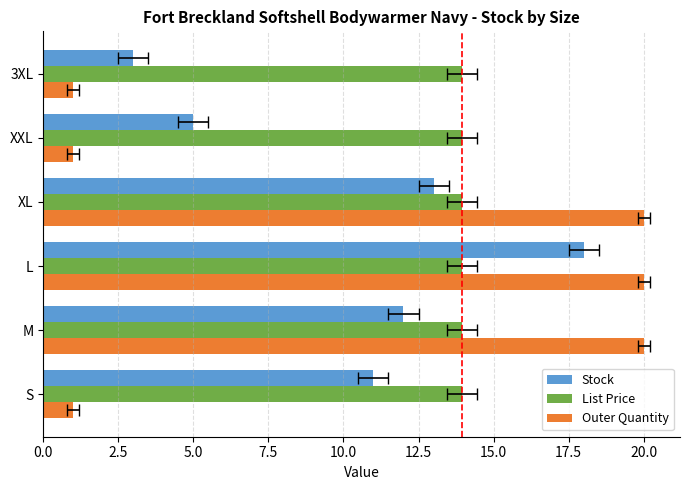

Which series has the widest spread of values?

Outer Quantity